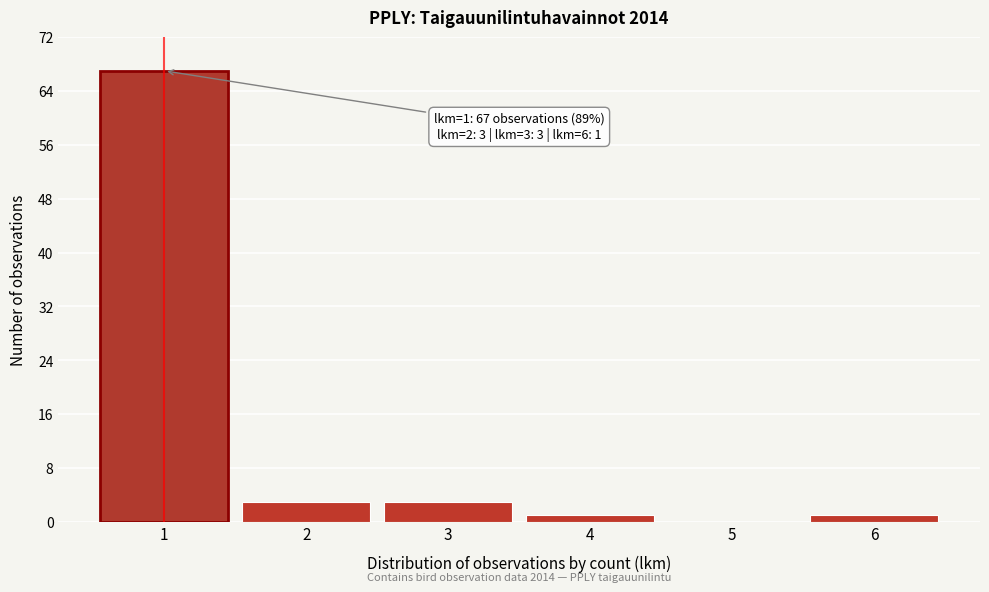

Reading right to left, extract all data points from this chart.

6=1	5=0	4=1	3=3	2=3	1=67